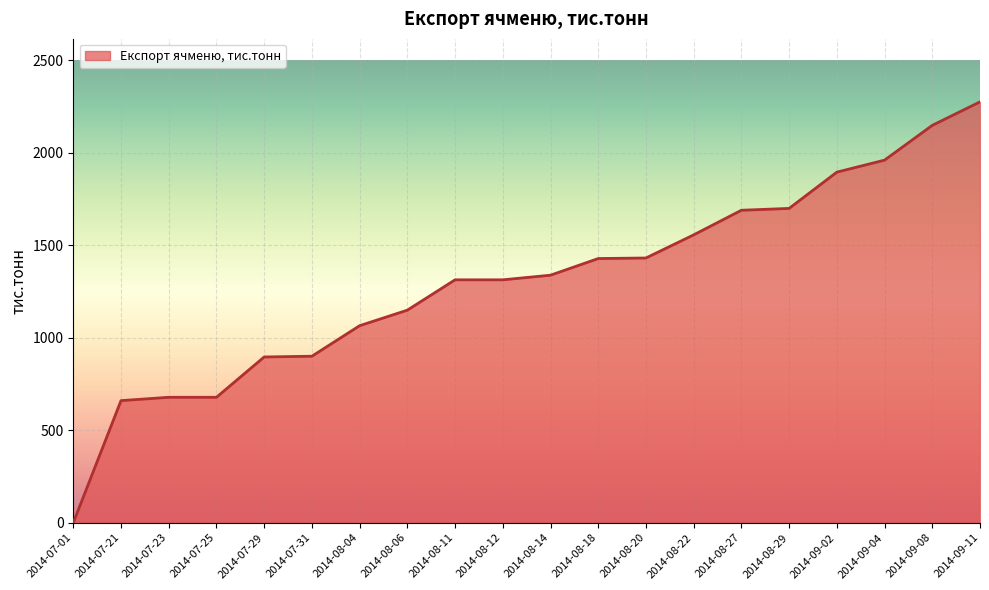

What is the average value?

1304